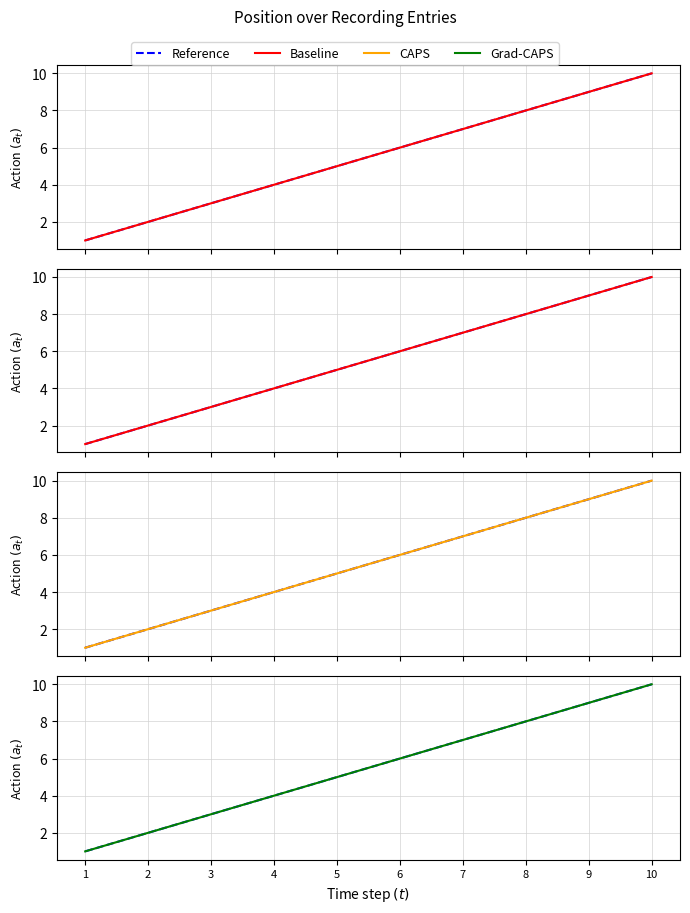

List the labels in order of Reference value, largest first.

10, 9, 8, 7, 6, 5, 4, 3, 2, 1